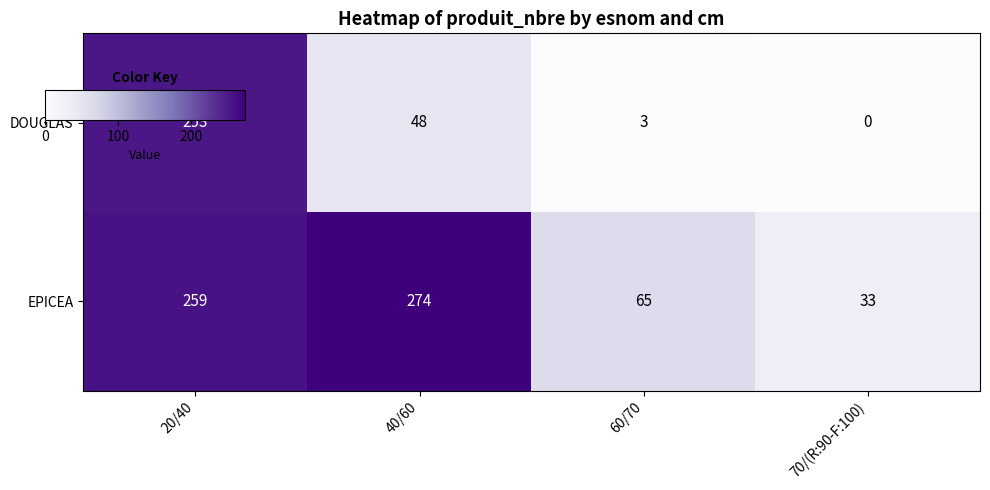

Which category has the highest value across all series?

40/60